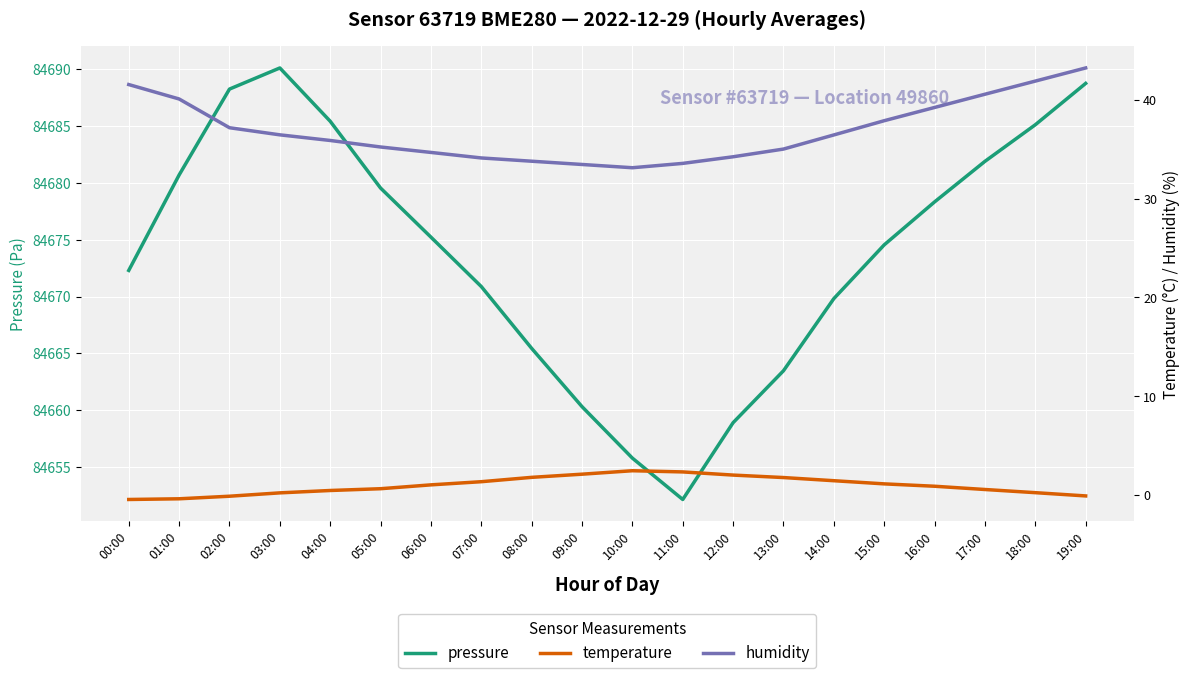

What is the average value of the pressure series?

84673.8